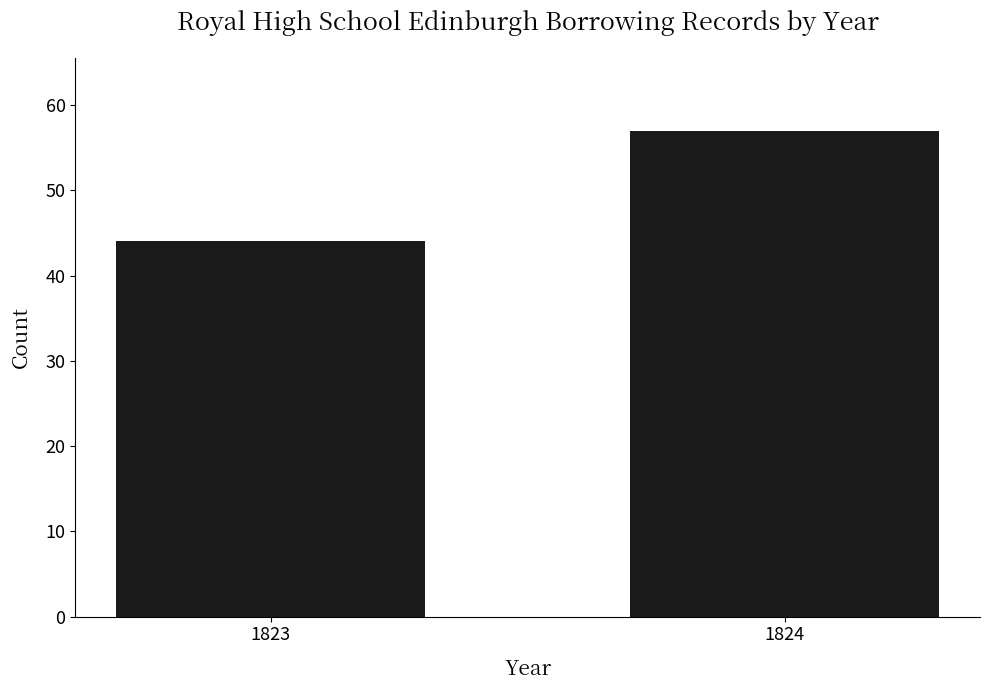

What is the greatest value displayed?

57